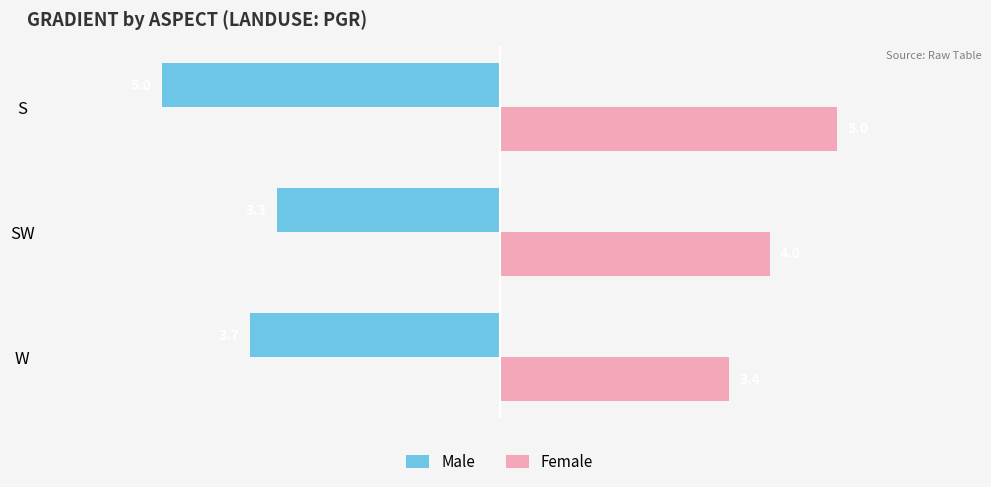

List the series in order of their overall mean, highest first.

Female, Male